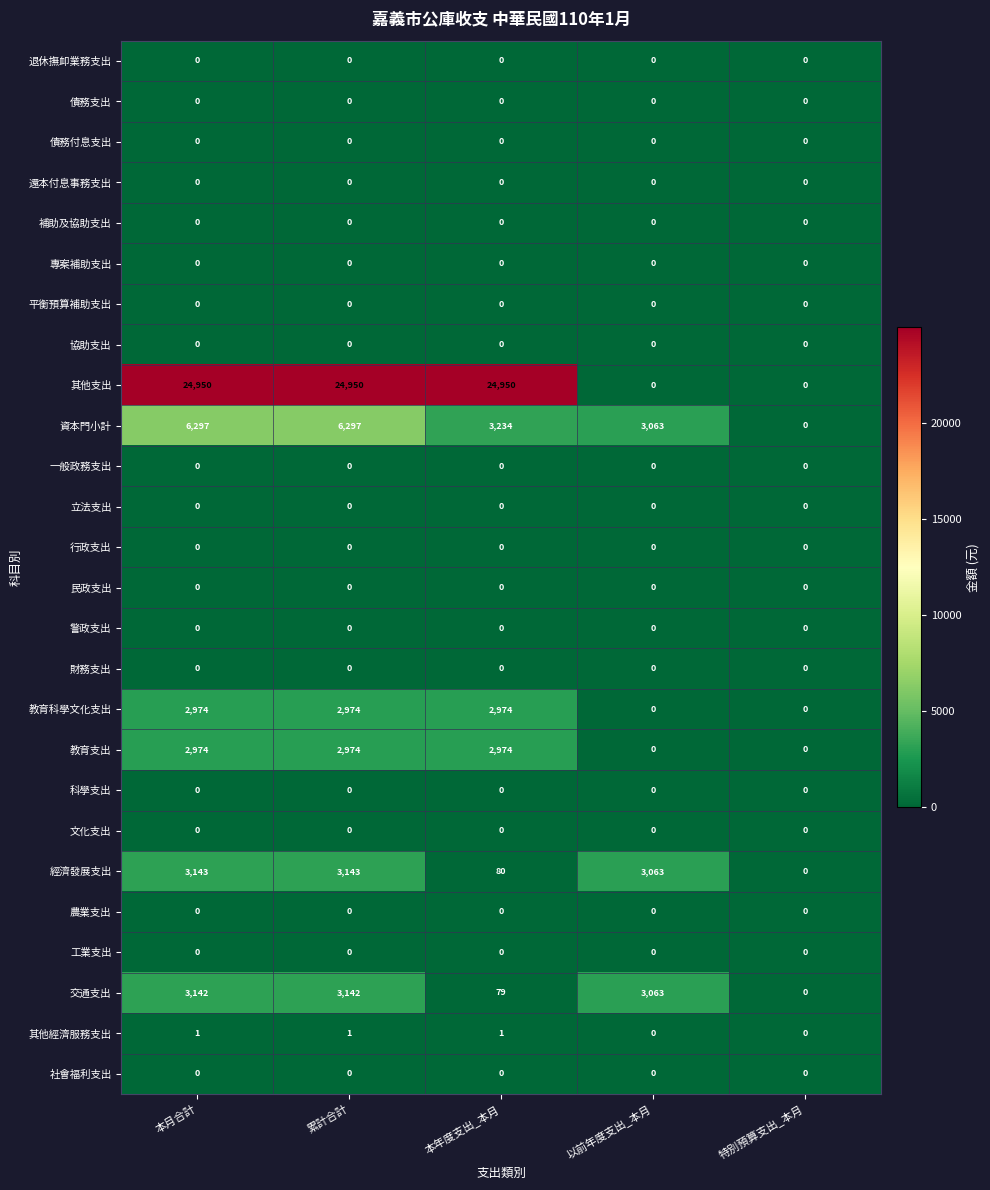

What is the difference between the maximum and minimum values in the 經濟發展支出 series?

3143